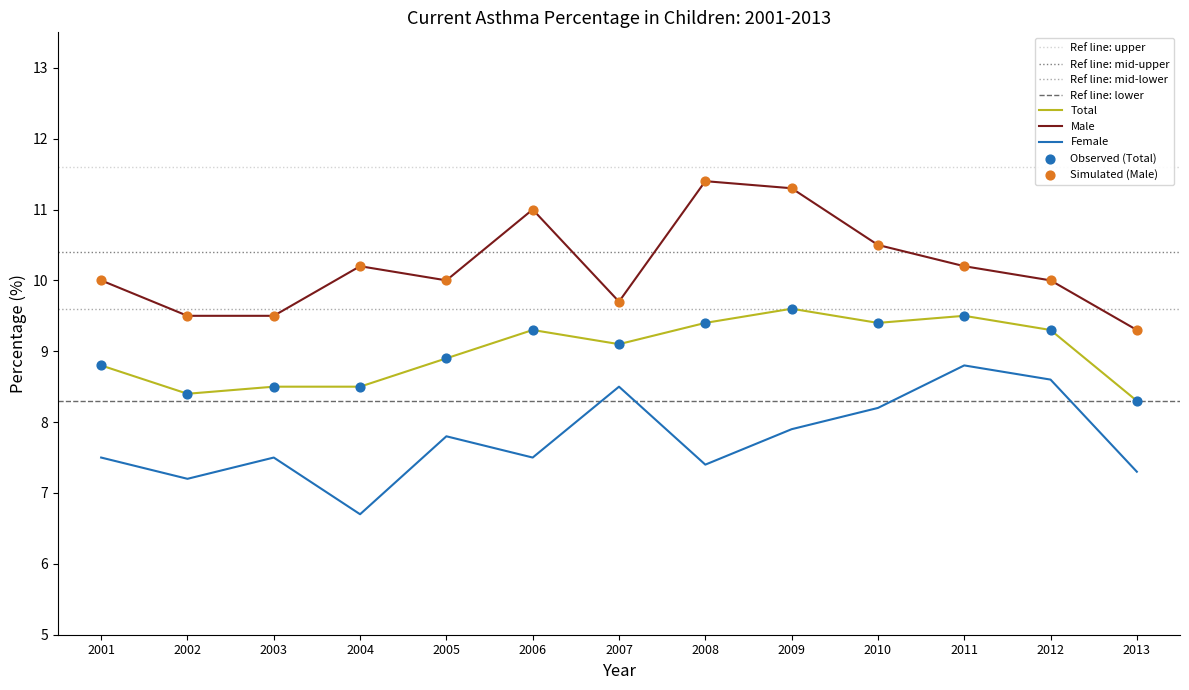

Which series reaches the maximum Y coordinate?

Male